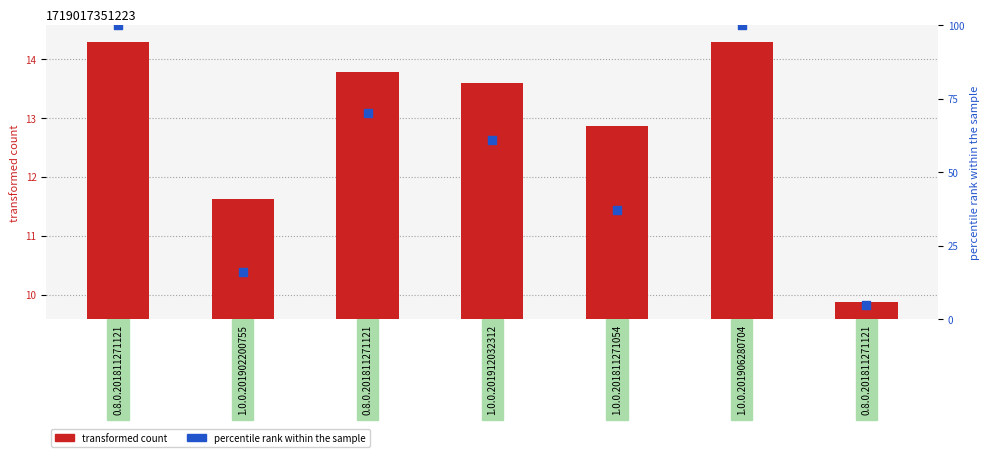

At how many categories does at least one series exceed 52?

4